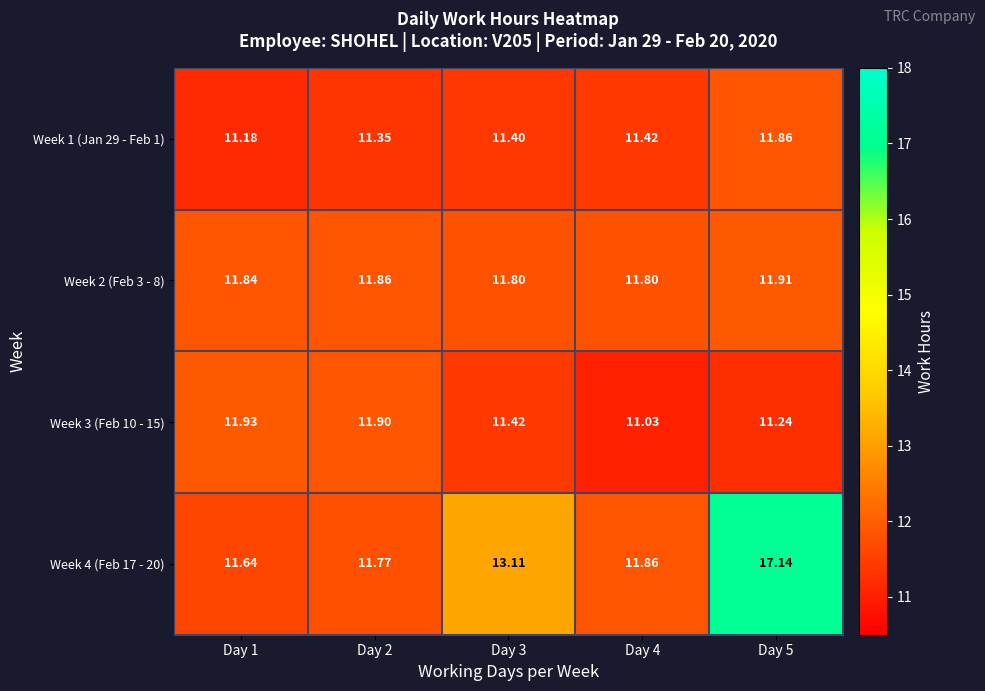

Which series has the widest spread of values?

Week 4 (Feb 17 - 20)